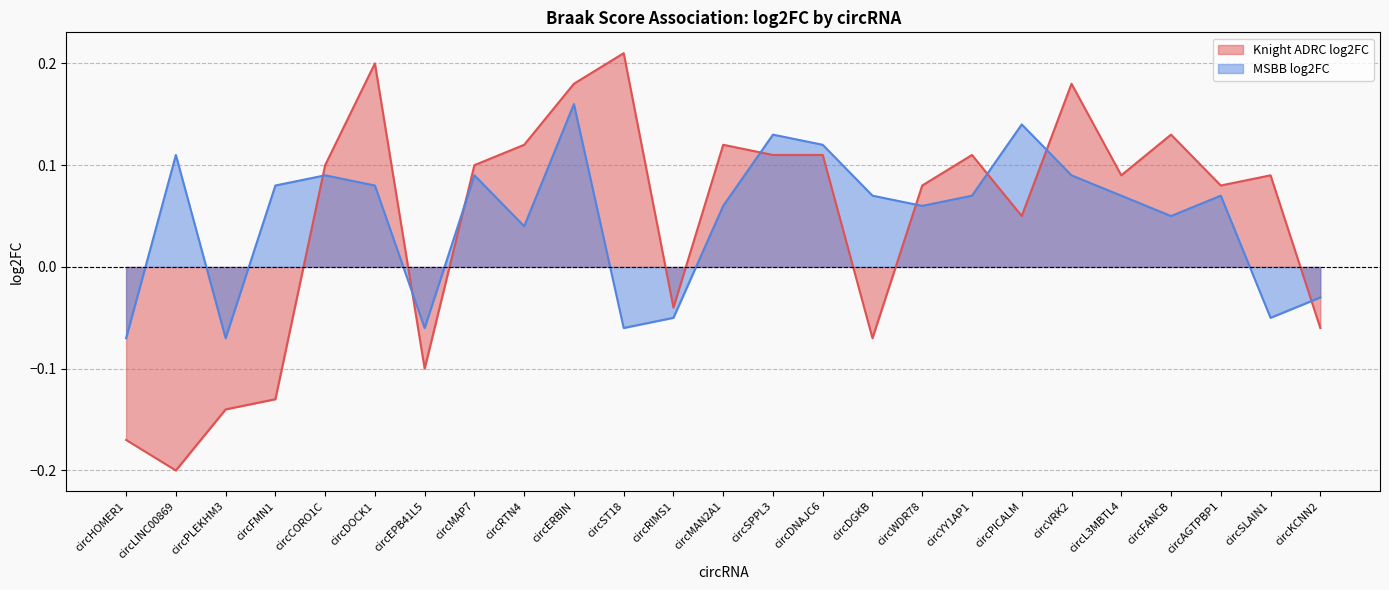

At which label is MSBB log2FC closest to 0?

circKCNN2